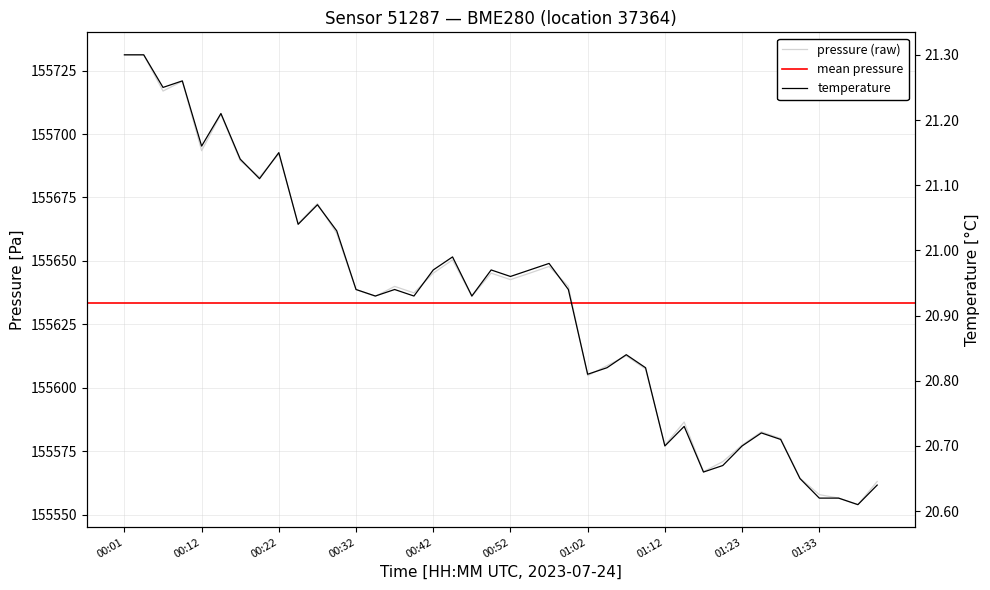

Which series has the largest total across all categories?

pressure